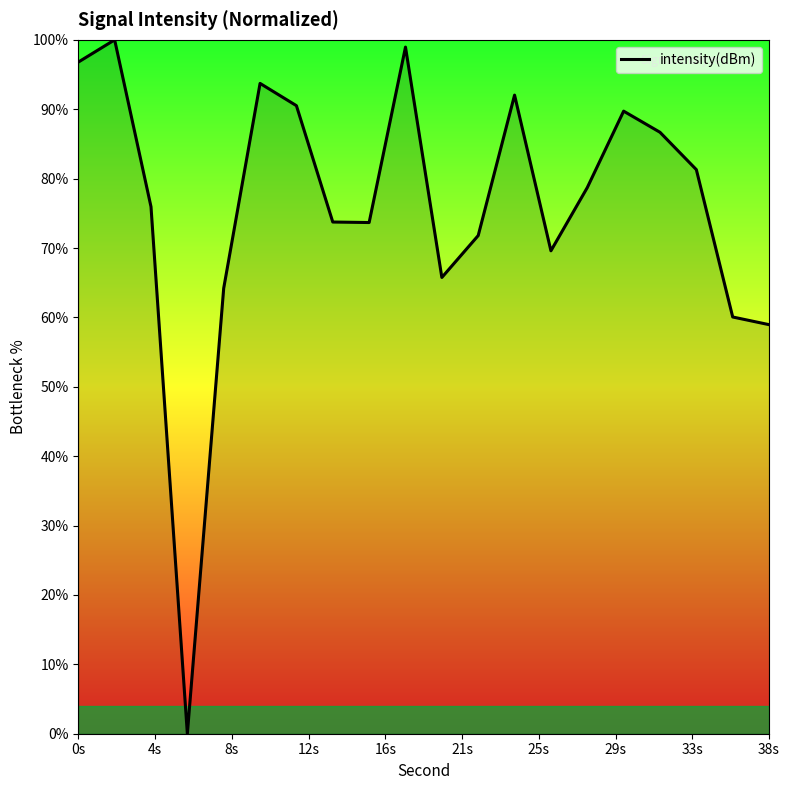

What is the difference between the maximum and minimum values?

100.0